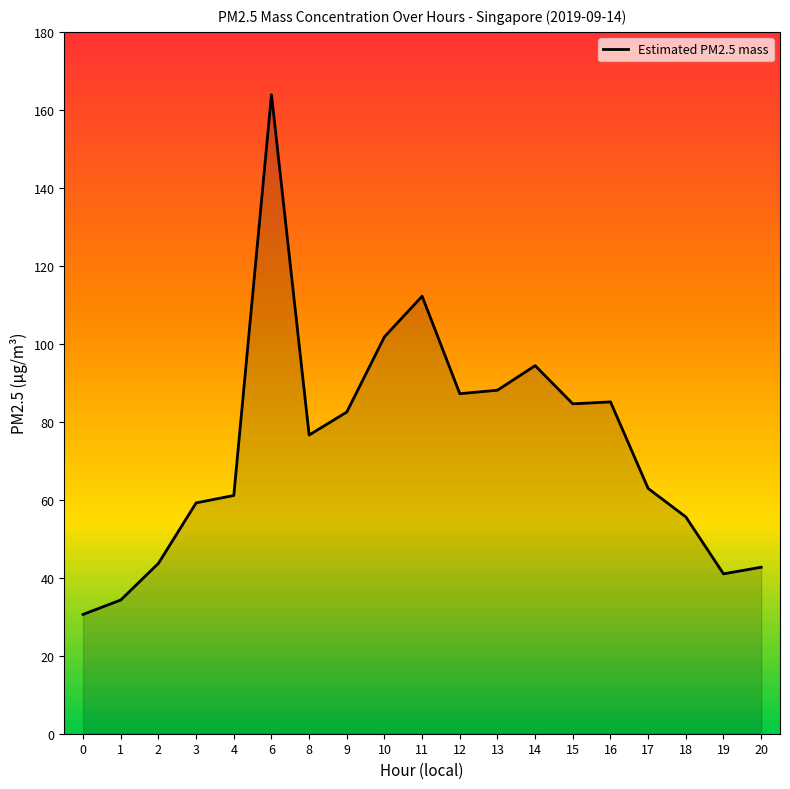

What is the sum of the values at 8 and 19?

117.6